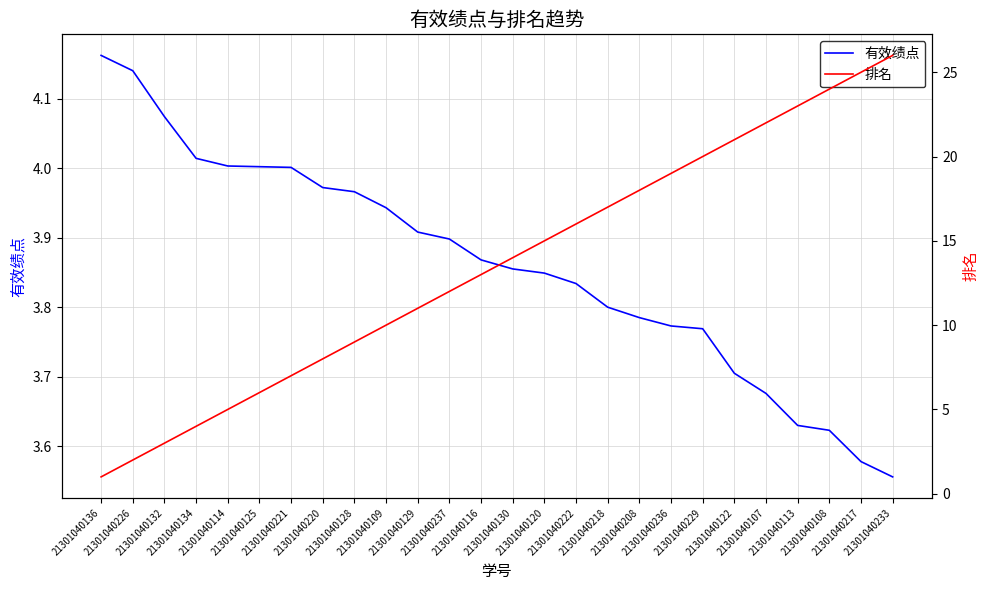

Which series has the largest total across all categories?

排名